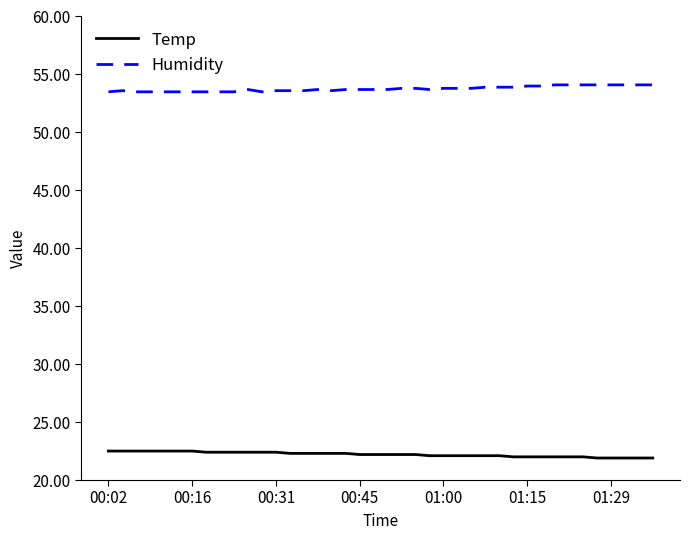

Rank the series by their average value, from highest to lowest.

Humidity, Temp